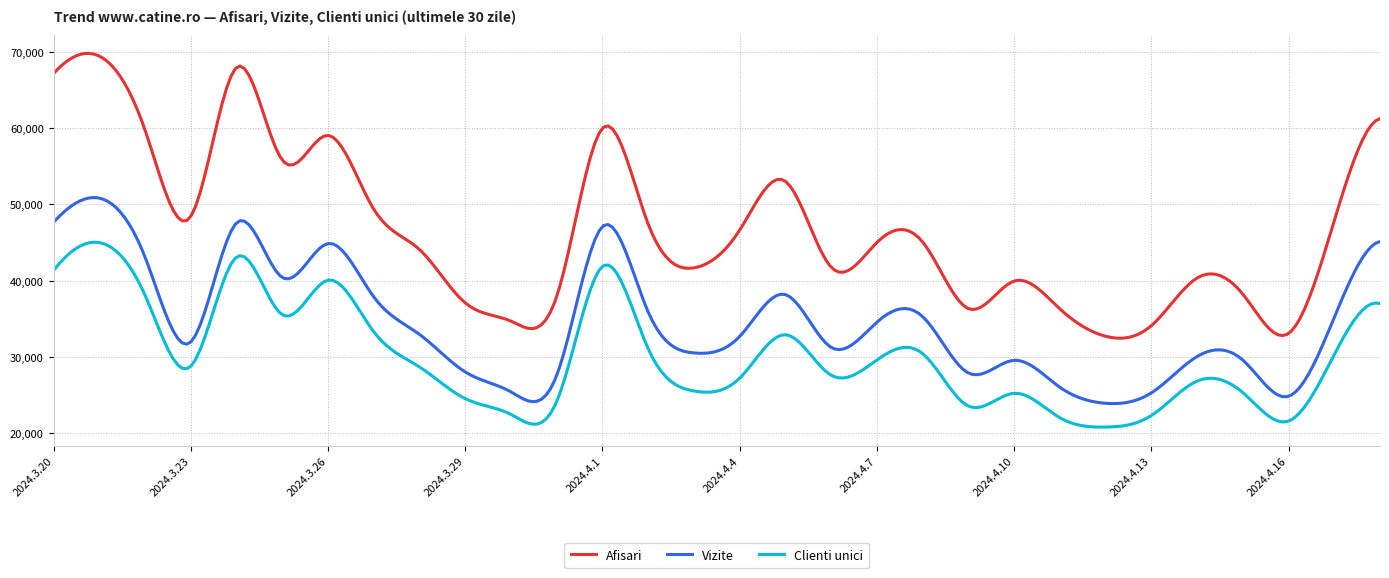

What is the smallest value displayed?

20821.6